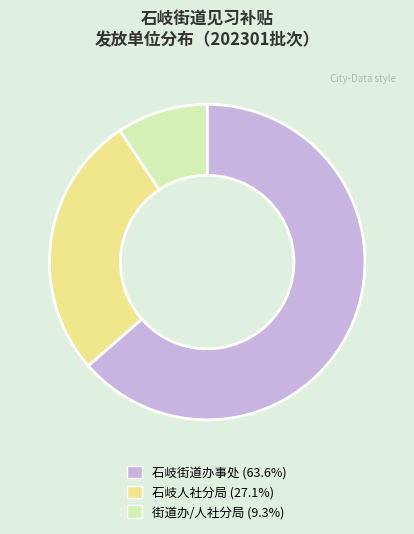

How many slices are in this pie chart?

3